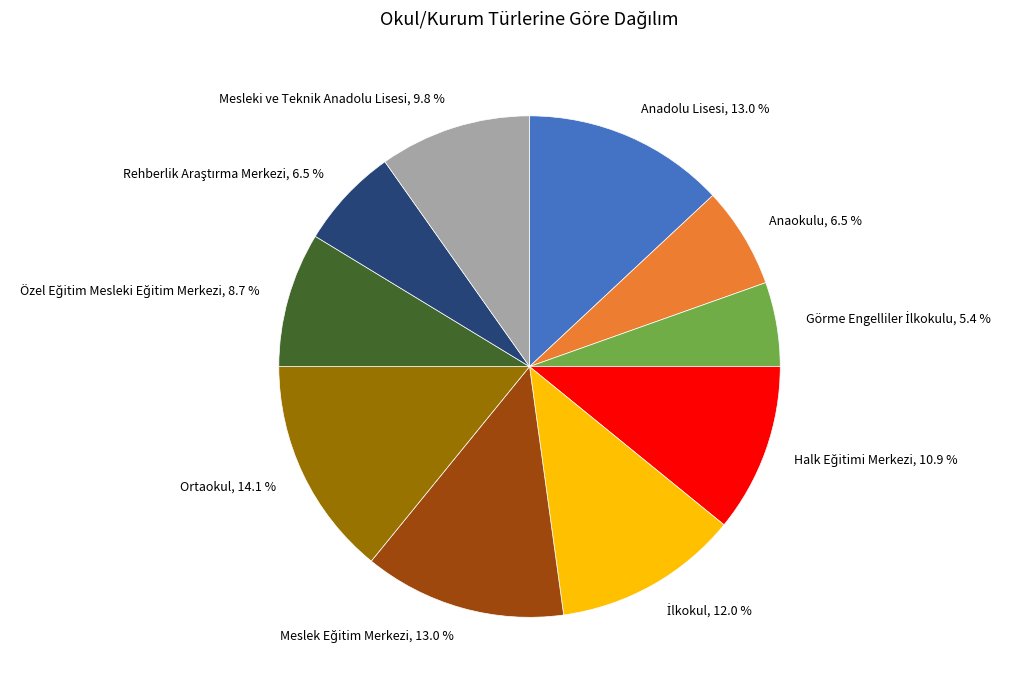

What is the largest slice in the pie chart?

Ortaokul